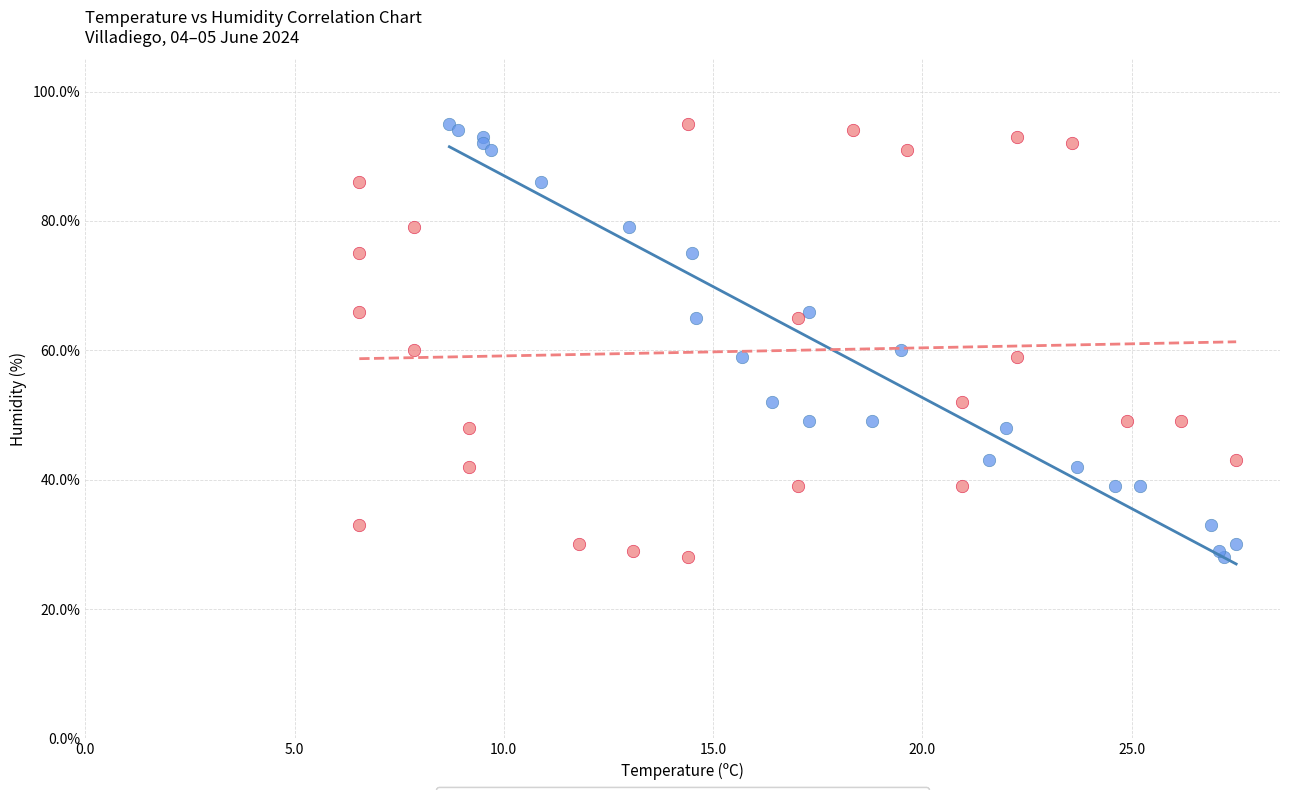

What are all the series names shown in the legend?

Temperature vs Humidity, Wind Speed (scaled) vs Humidity